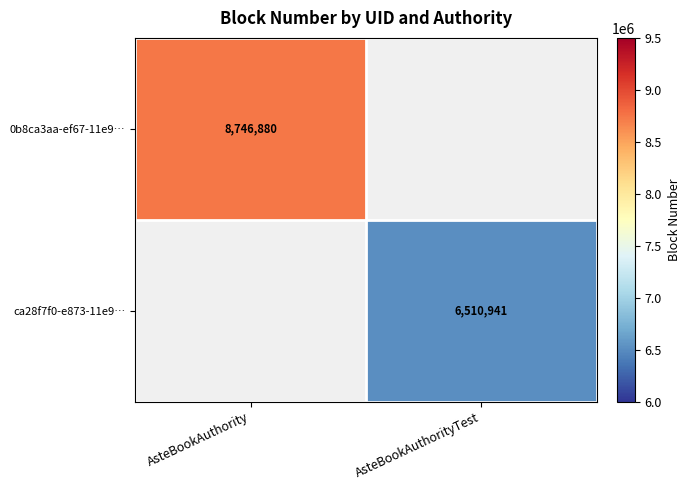

The 0b8ca3aa-ef67-11e9… series shows 8746880 at AsteBookAuthority. True or false?

True